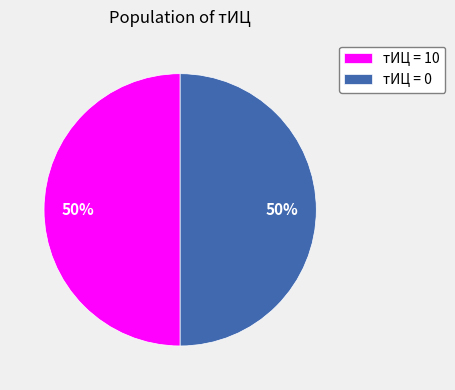

To the nearest percent, what portion does тИЦ = 10 represent?

50%